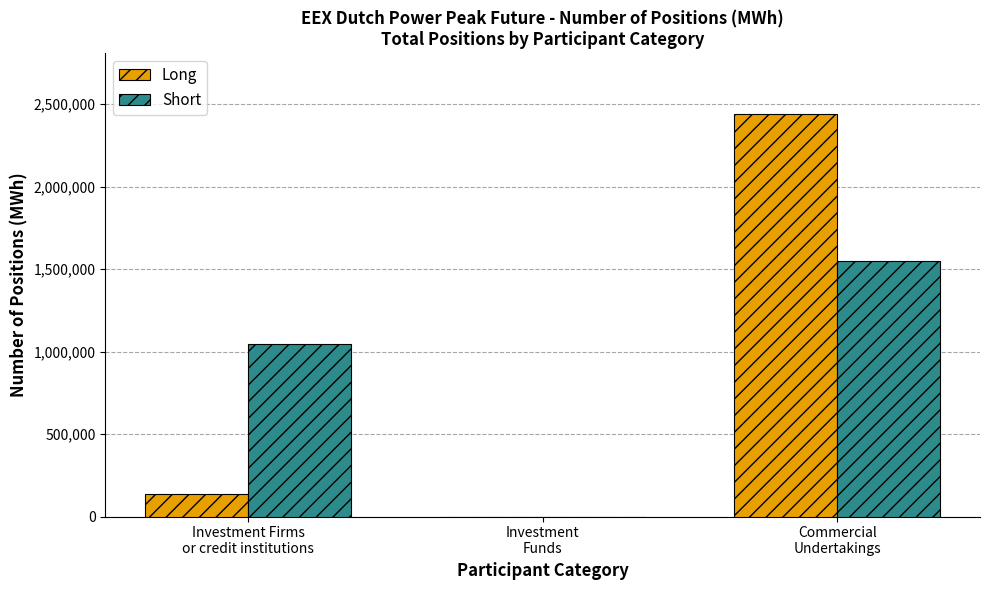

Which series has the largest range (max minus min)?

Long